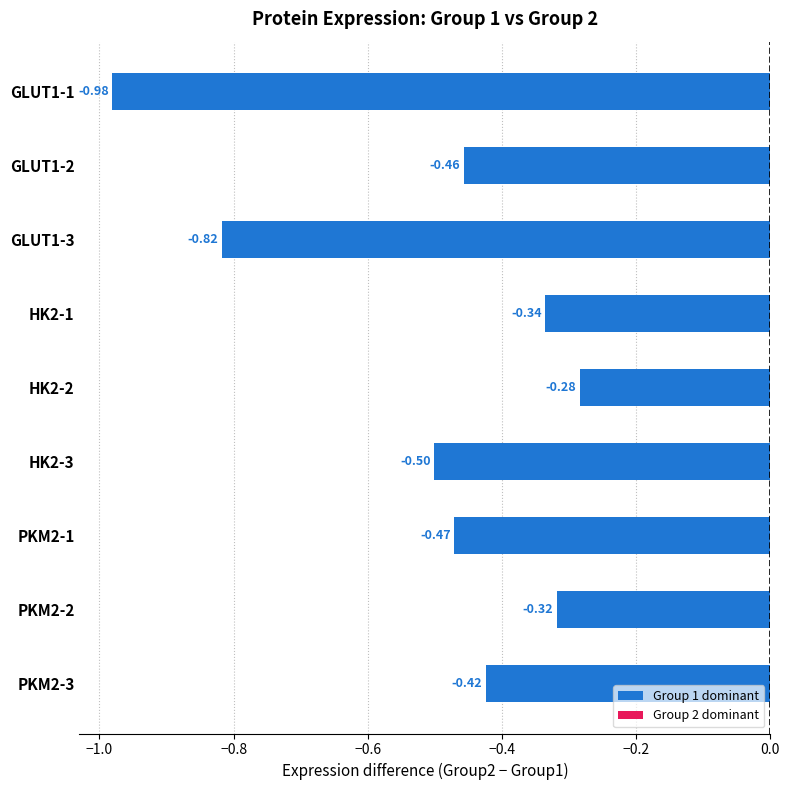

What is the difference between the second highest and minimum values?

0.7